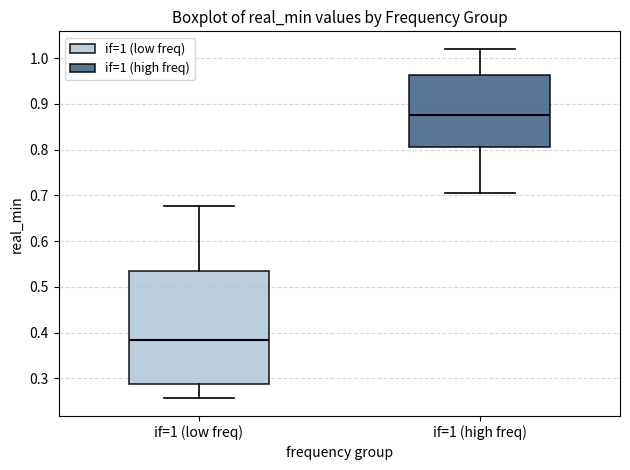

Comparing the boxes themselves (not the whiskers), which one is the tallest?

if=1 (low freq)